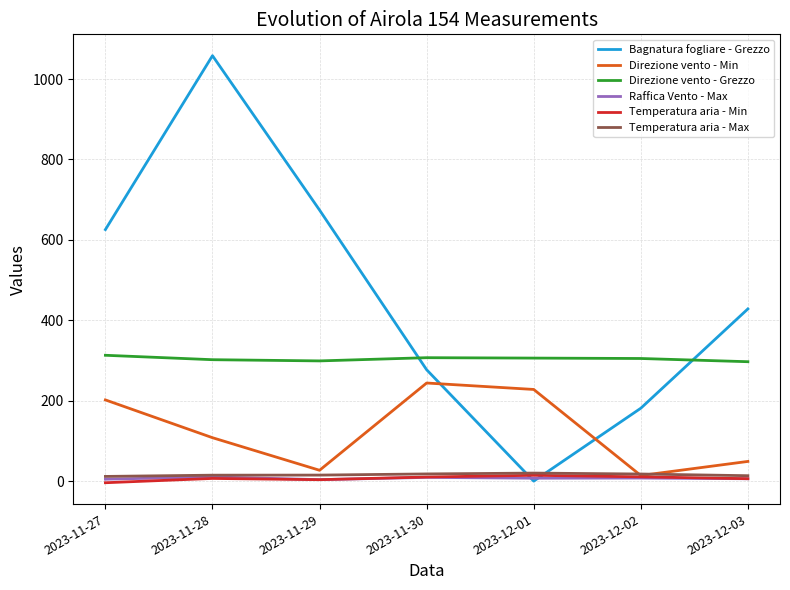

What is the greatest value displayed?

1058.1